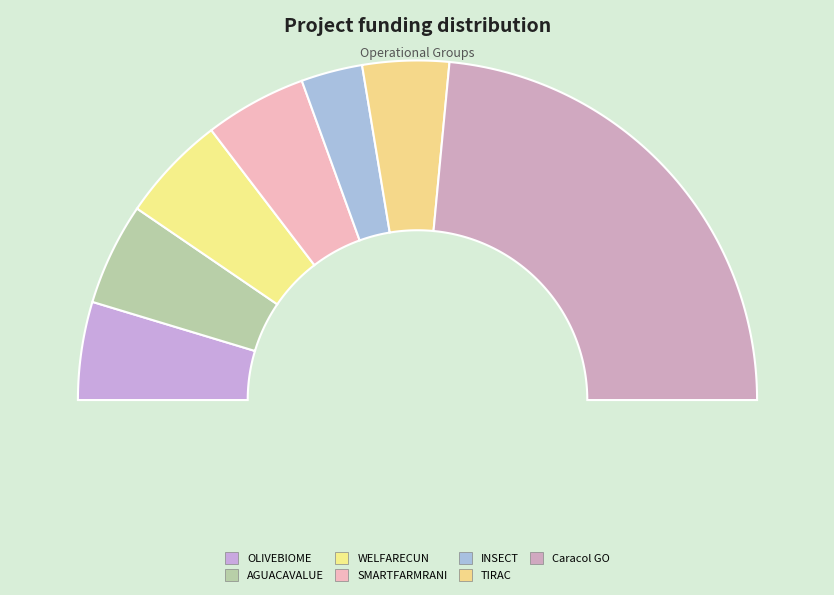

What is the ratio of the value at TIRAC to the value at AGUACAVALUE?

0.8